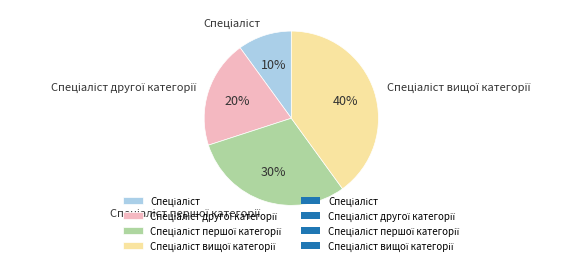

How many segments does this pie chart have?

4